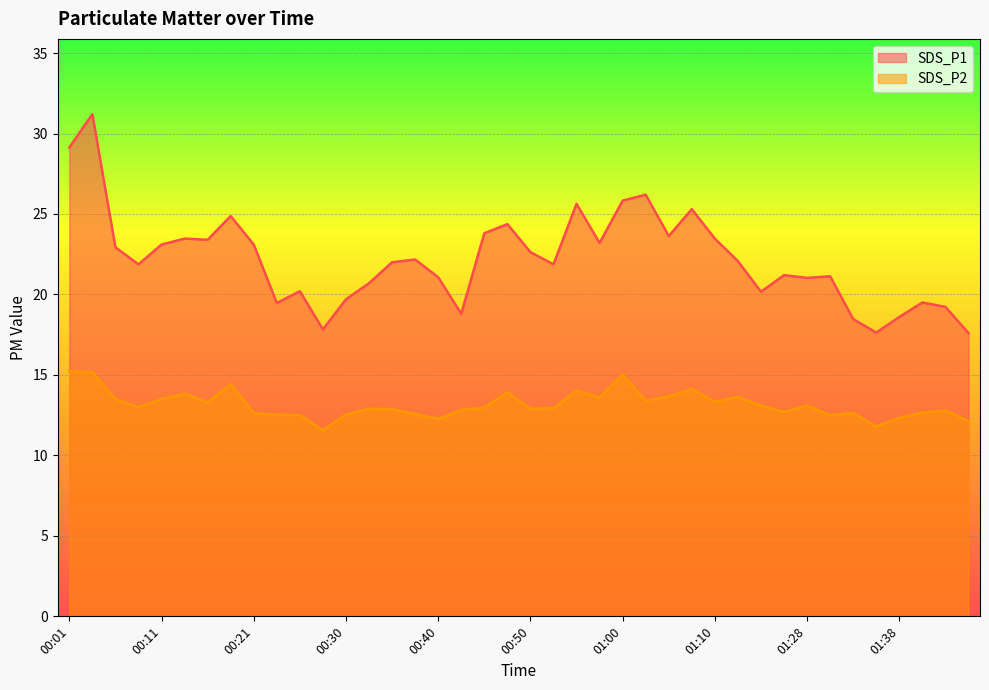

Which series has the largest range (max minus min)?

SDS_P1